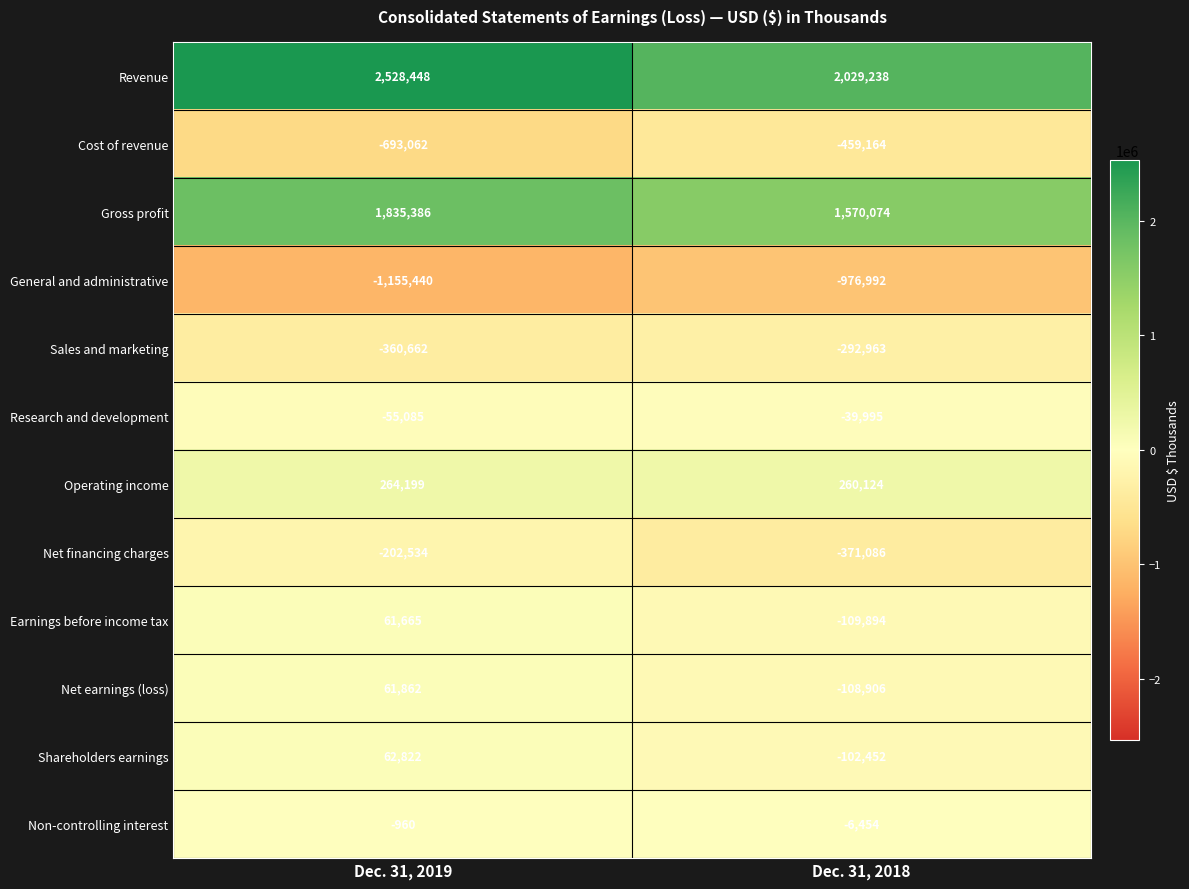

What value does the Net earnings (loss) series have at Dec. 31, 2018, to the nearest 10?

-108910